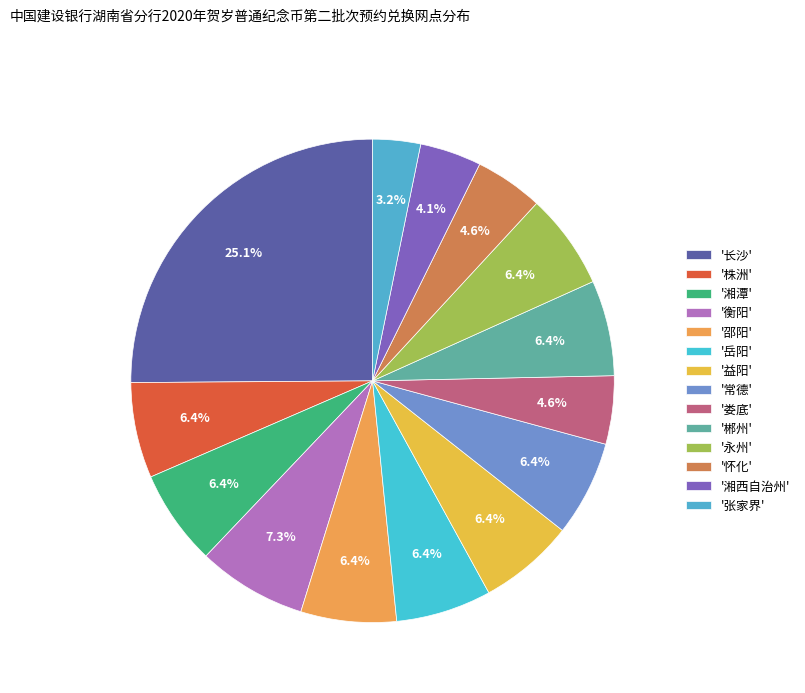

Rank the categories by value from lowest to highest.

张家界, 湘西自治州, 娄底, 怀化, 株洲, 湘潭, 邵阳, 岳阳, 益阳, 常德, 郴州, 永州, 衡阳, 长沙